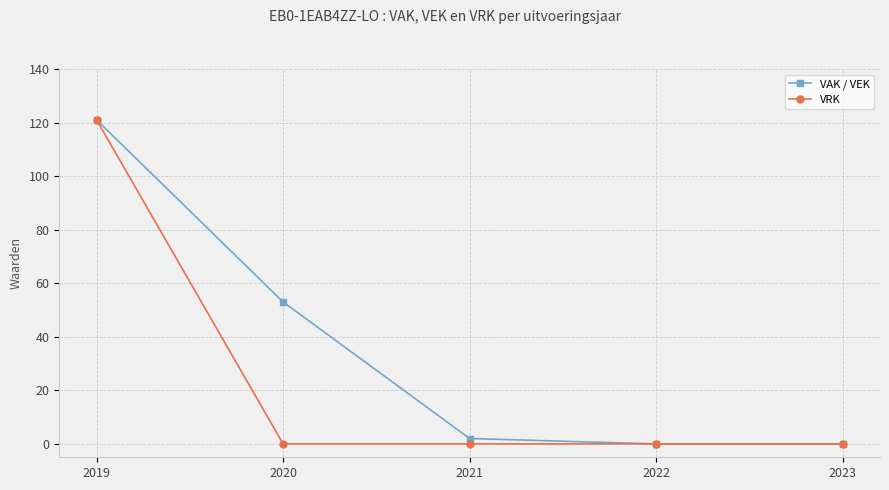

At which category is the sum across all series the highest?

2019